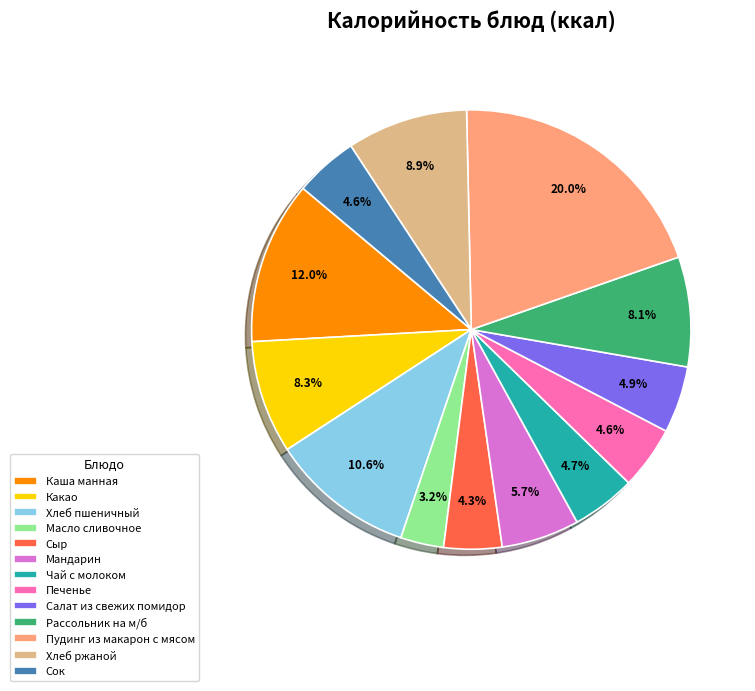

Which category has the smallest portion of the pie?

Масло сливочное